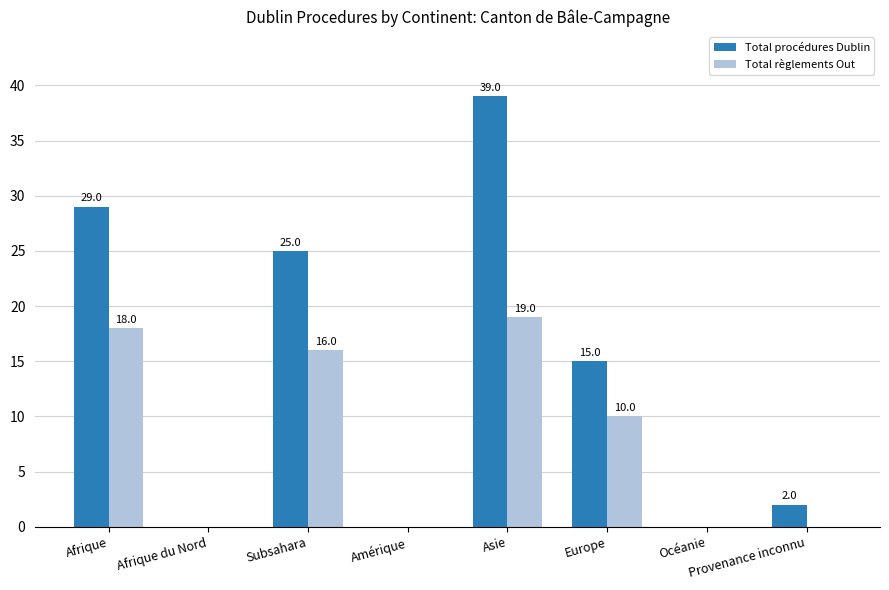

Reading left to right, extract all data points from this chart.

Total procédures Dublin: 29	0	25	0	39	15	0	2
Total règlements Out: 18	0	16	0	19	10	0	0